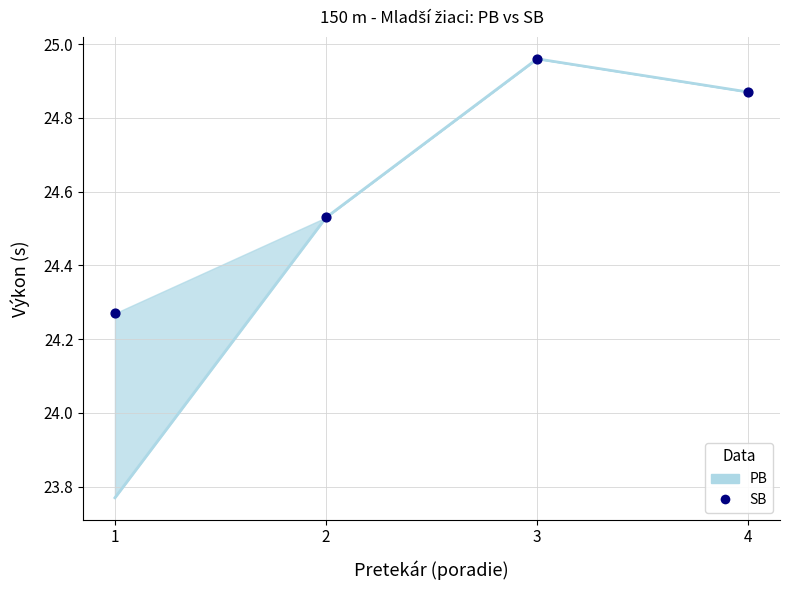

What is the change in value from 2 to 4?

+0.3